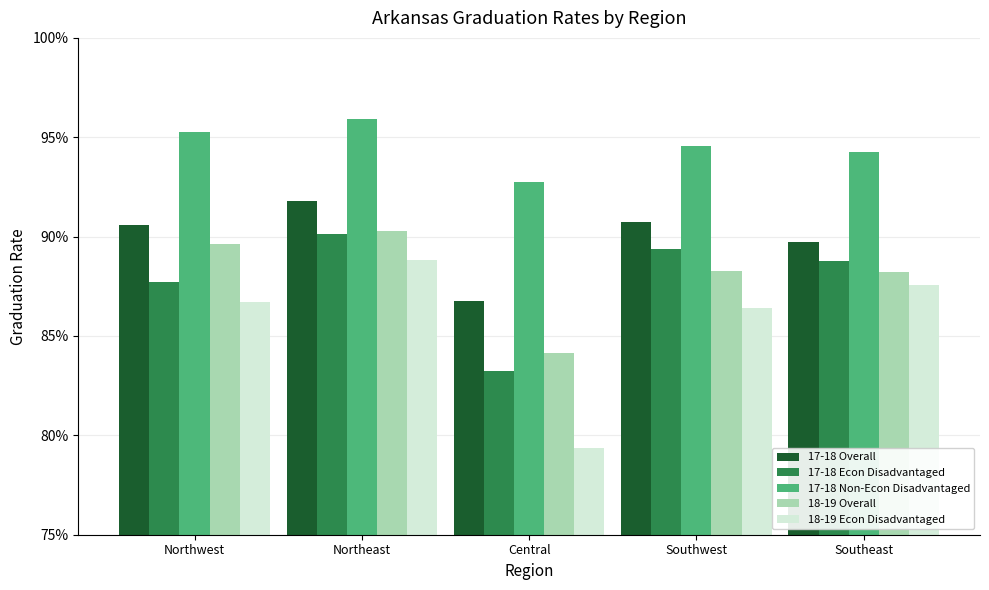

Where is 17-18 Overall nearest to the value 0?

Central